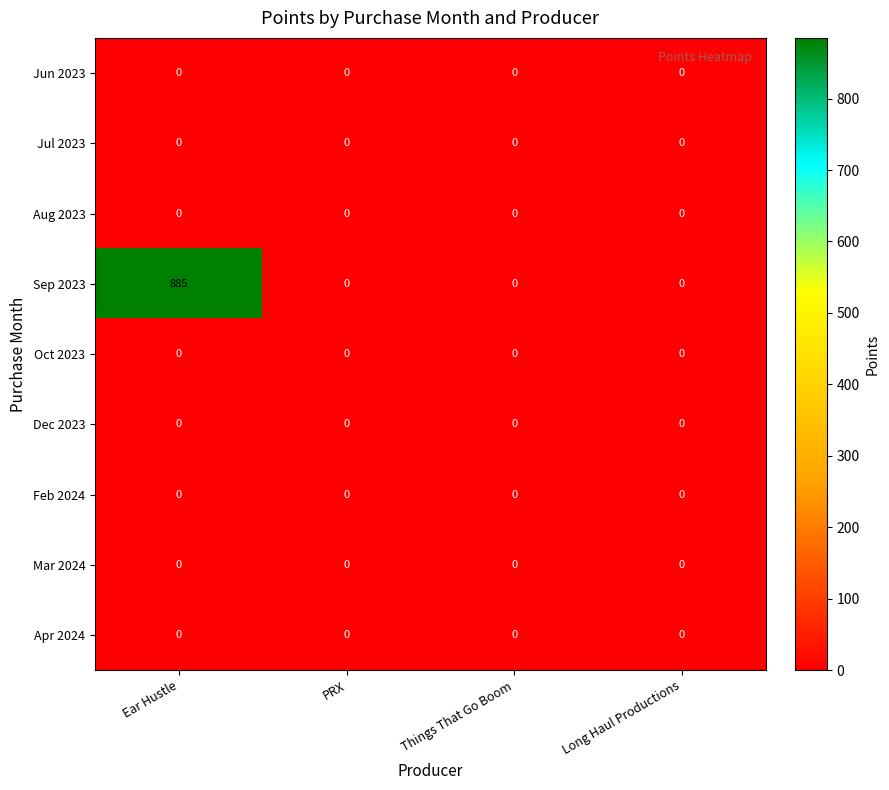

Is it true that Oct 2023 equals 0 at Ear Hustle?

True